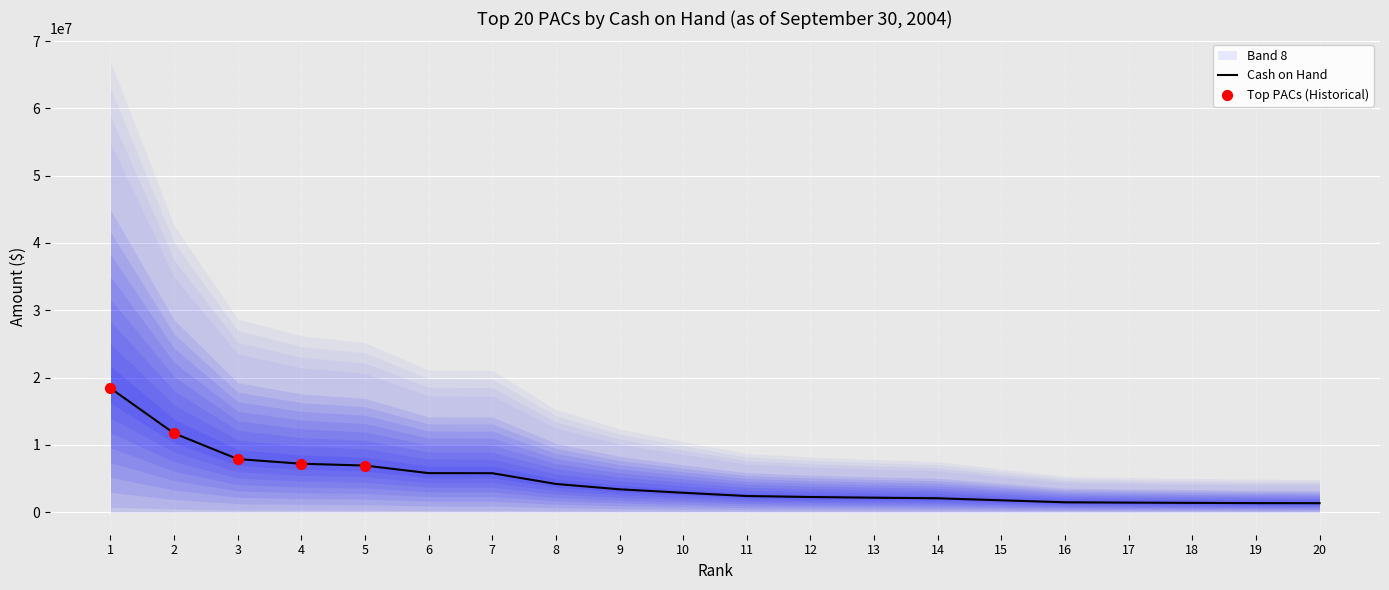

What is the change in value from 12 to 17?

-832502.0